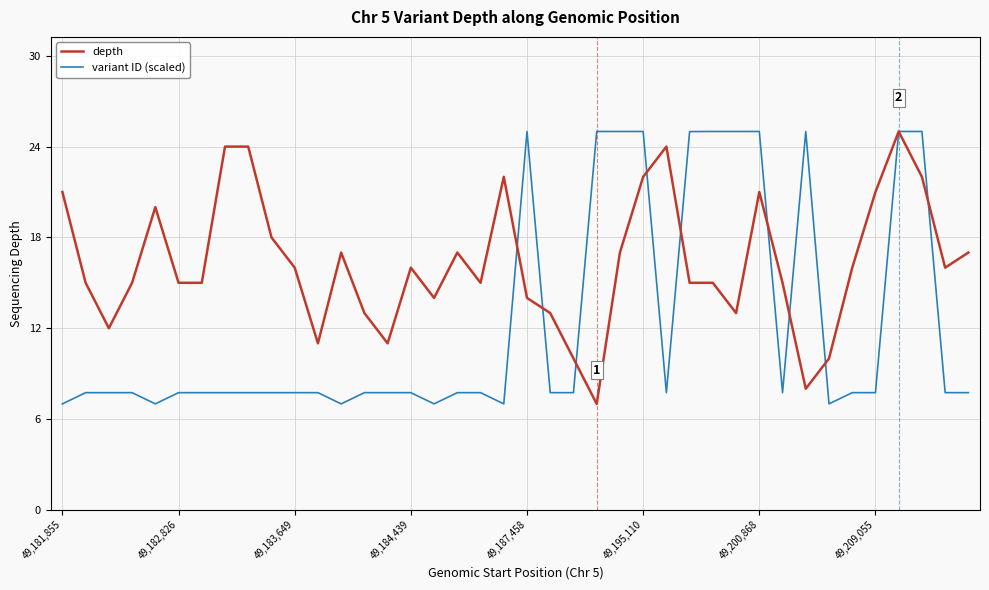

Which series has the largest total across all categories?

depth